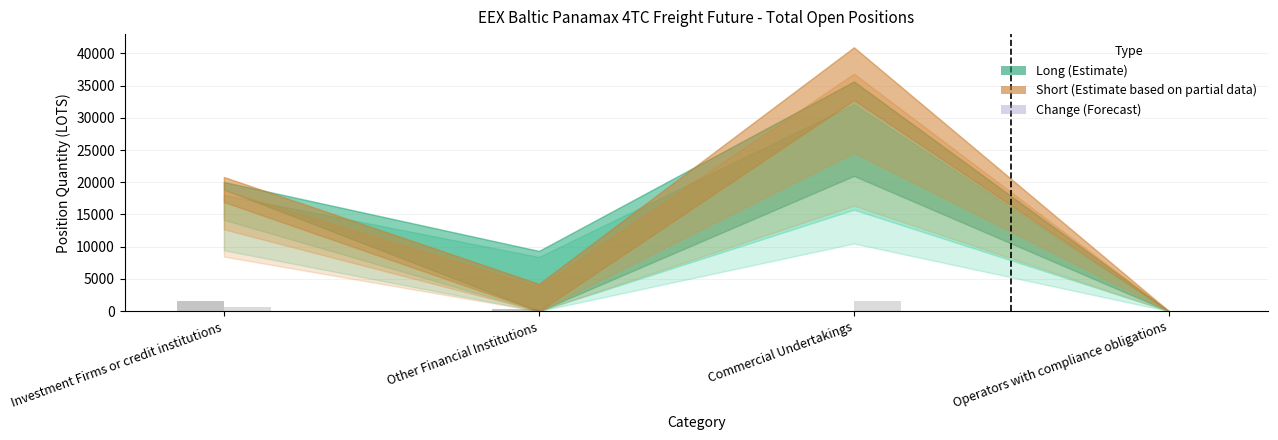

What is the maximum value shown in the chart?

1614.1